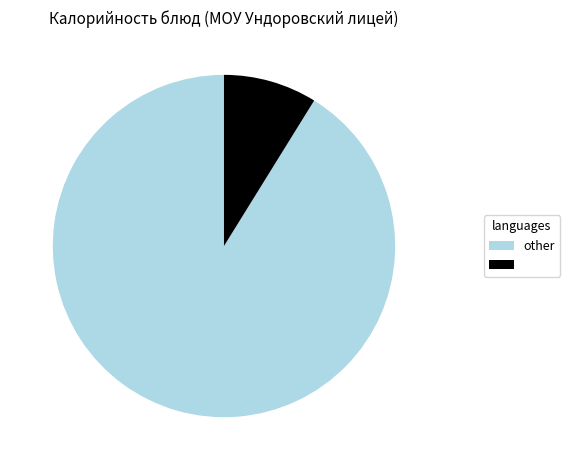

Does any single category account for the majority?

Yes